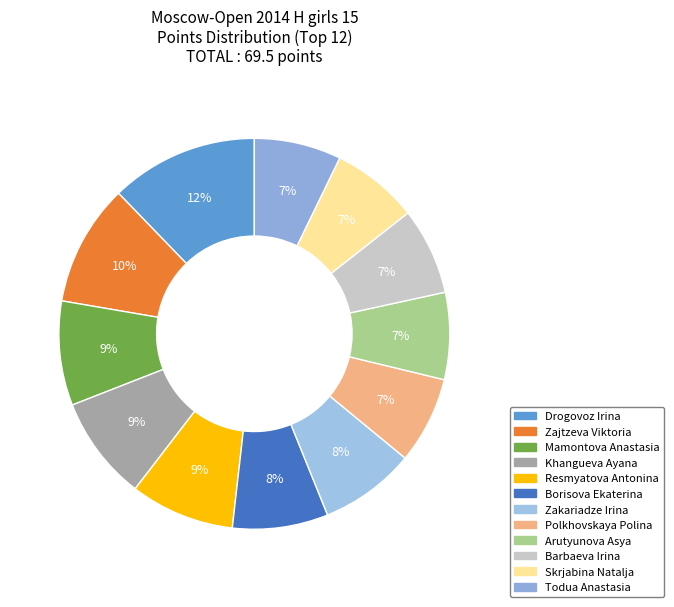

Is it true that Drogovoz Irina is 27% of the pie?

False